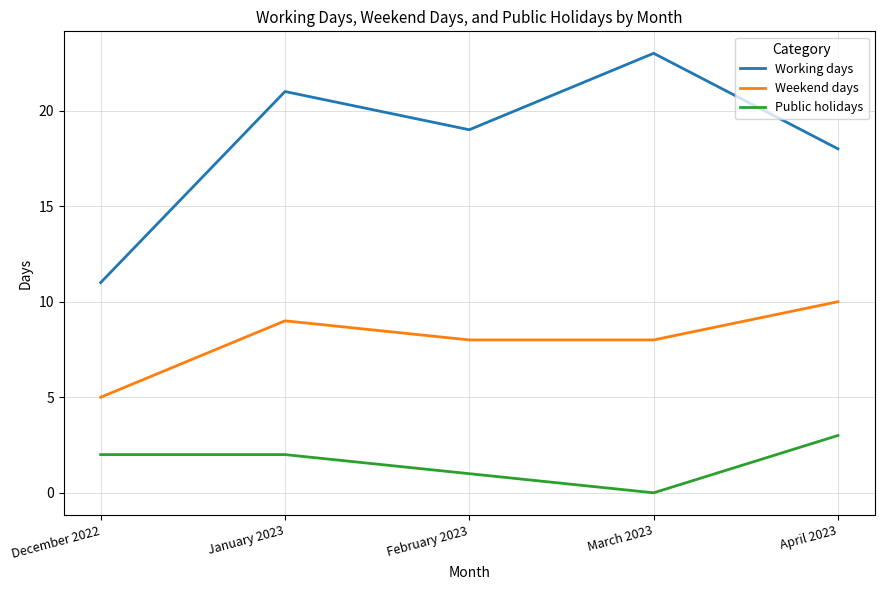

The Weekend days series shows 8 at March 2023. True or false?

True